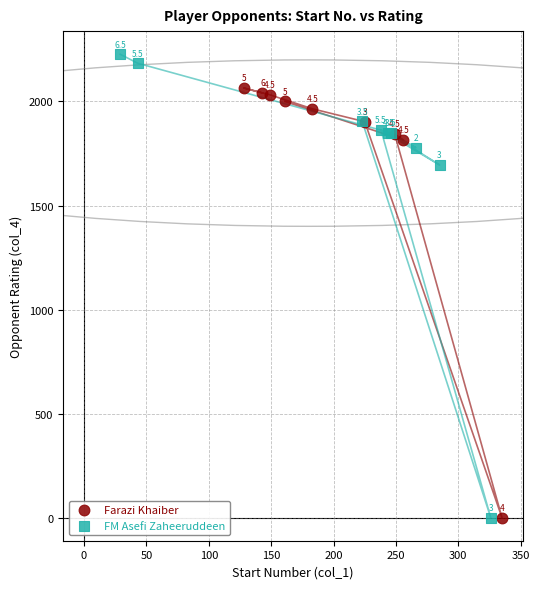

Which series has the largest Y range (max minus min)?

FM Asefi Zaheeruddeen